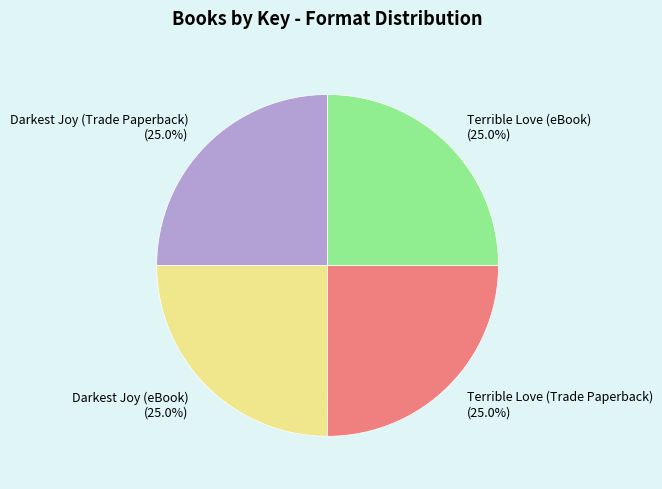

Does any single category account for the majority?

No